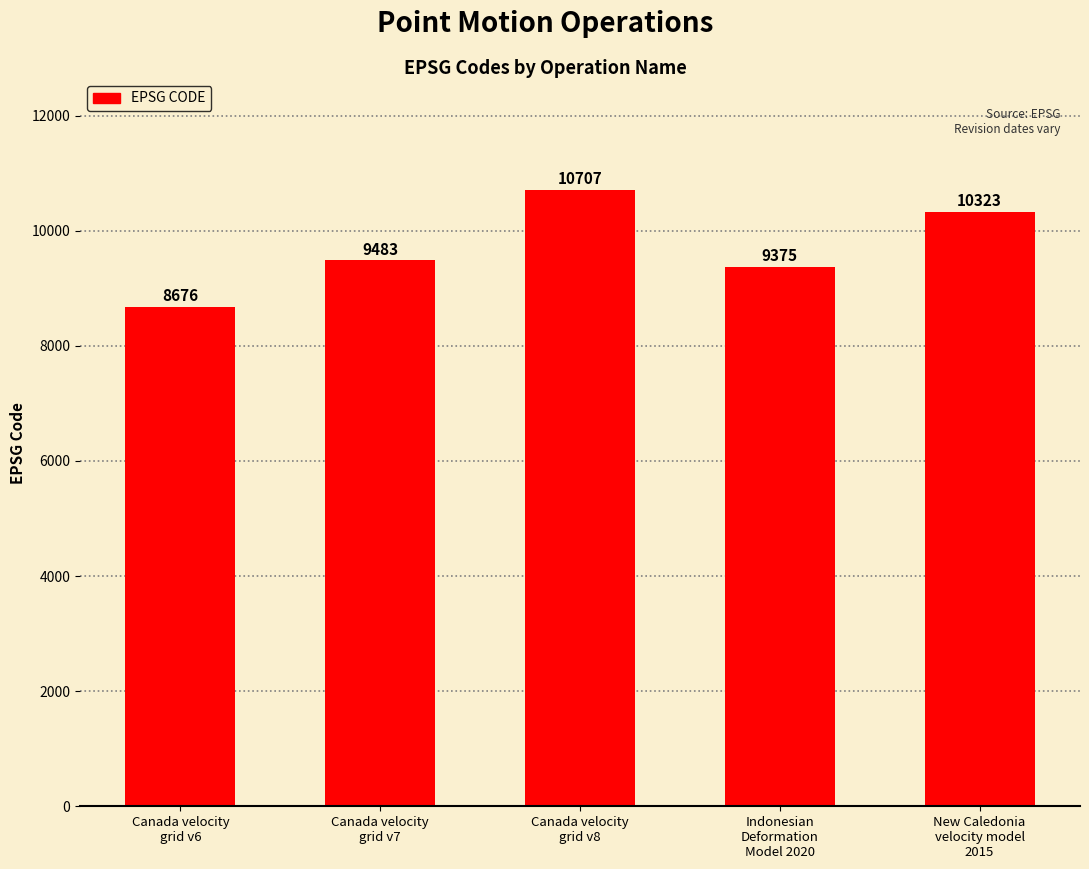

Between Canada velocity
grid v6 and Indonesian
Deformation
Model 2020, which is larger?

Indonesian
Deformation
Model 2020